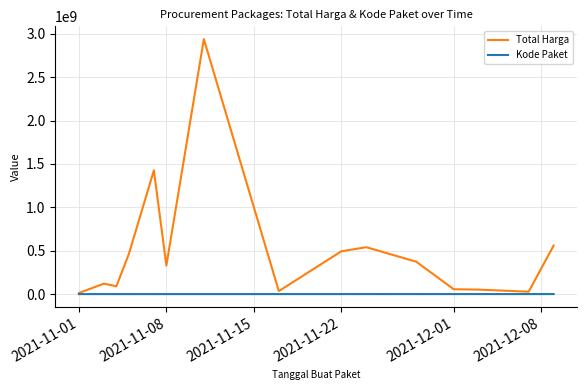

What is the maximum value for Kode Paket?

277693